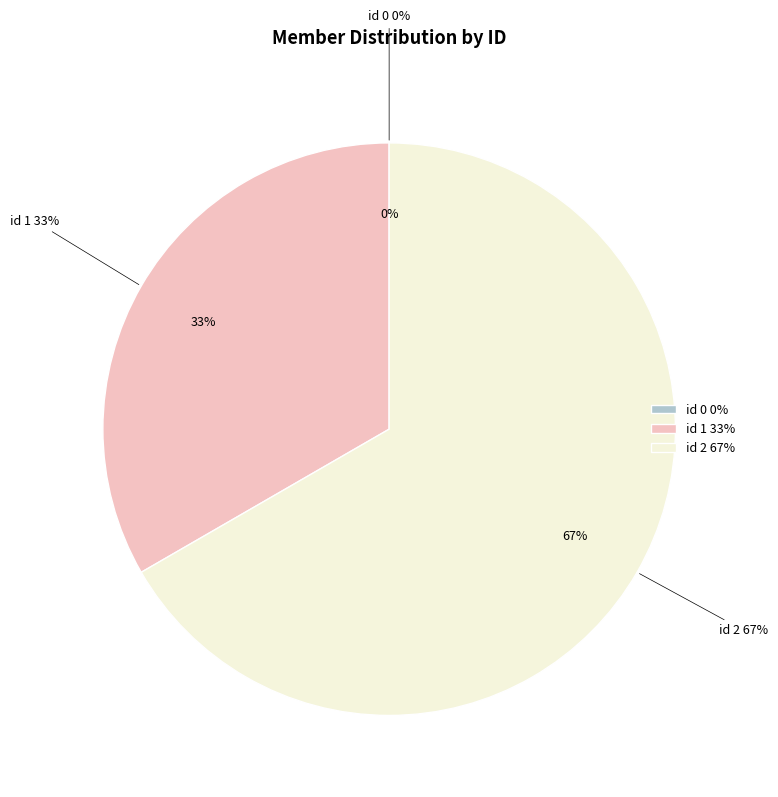

What is the change in value from 0 to 1?

+1